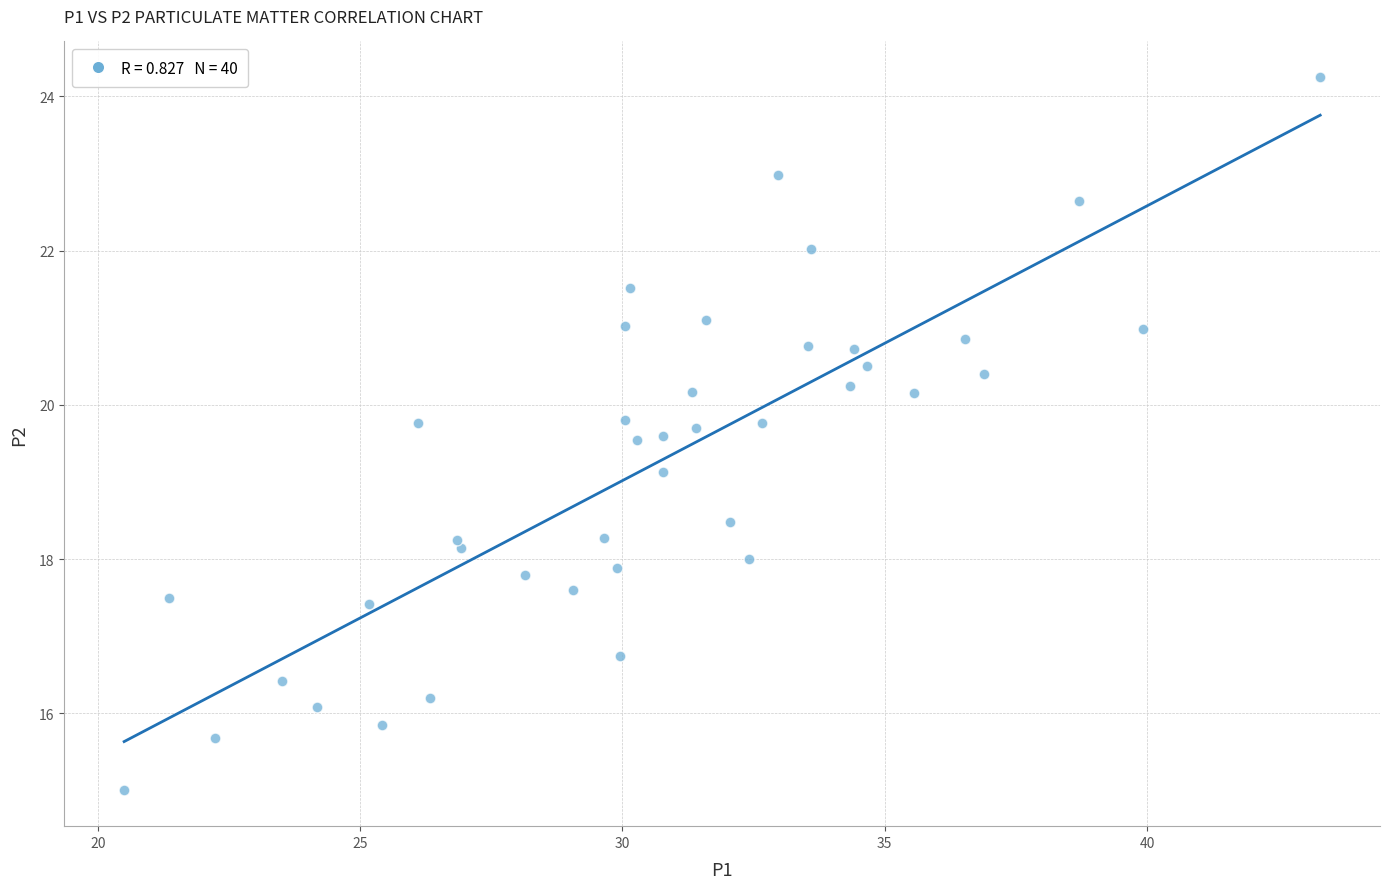

What Y value in the scatter plot is closest to 19?

19.1